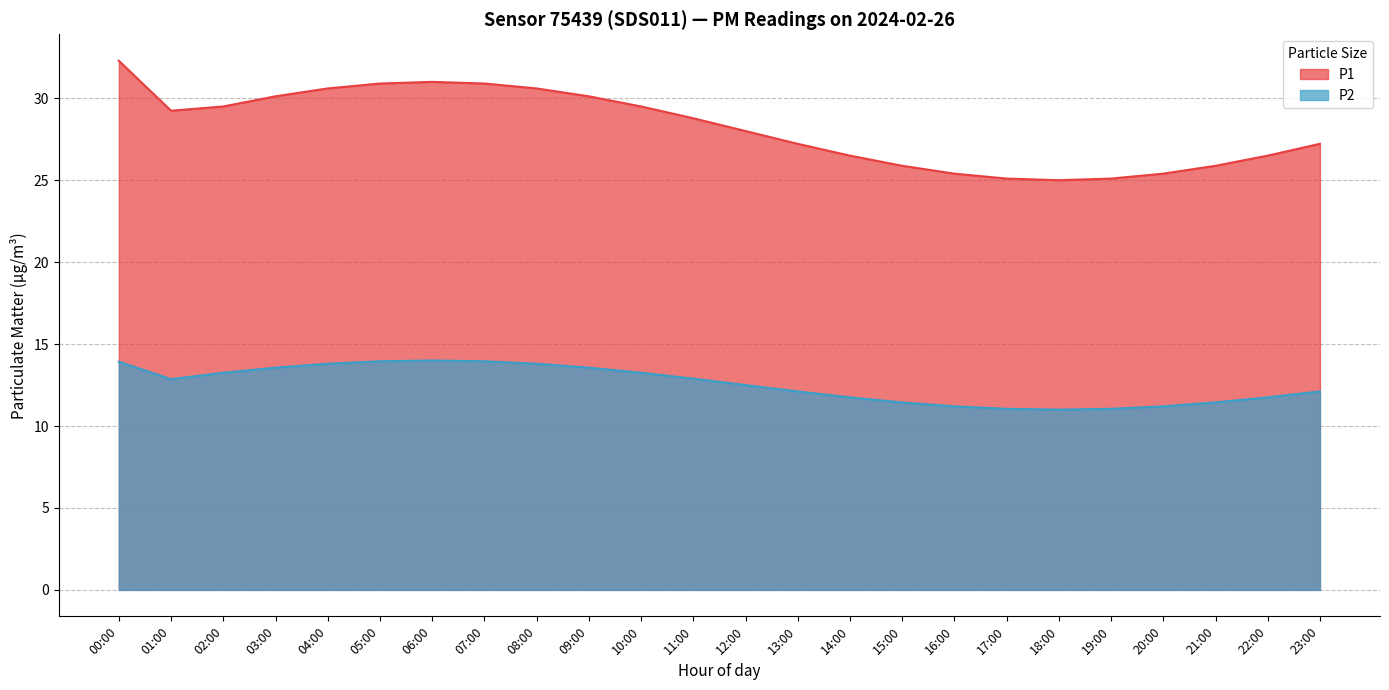

True or false: P2 and P1 intersect in this chart.

False